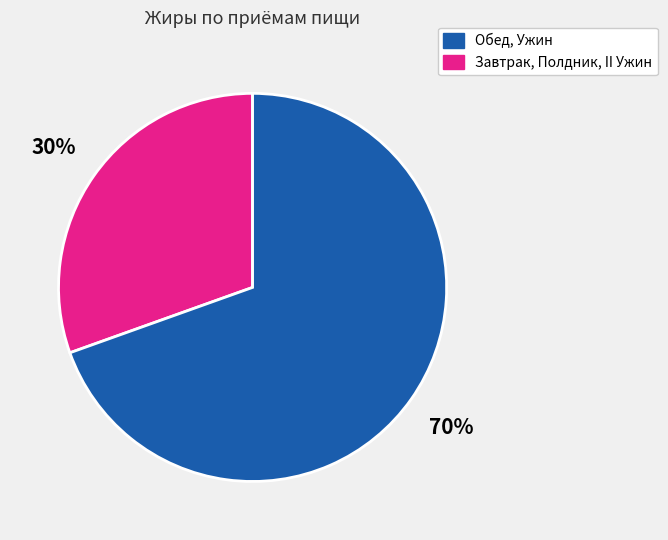

Is there any slice that represents more than half of the pie?

Yes